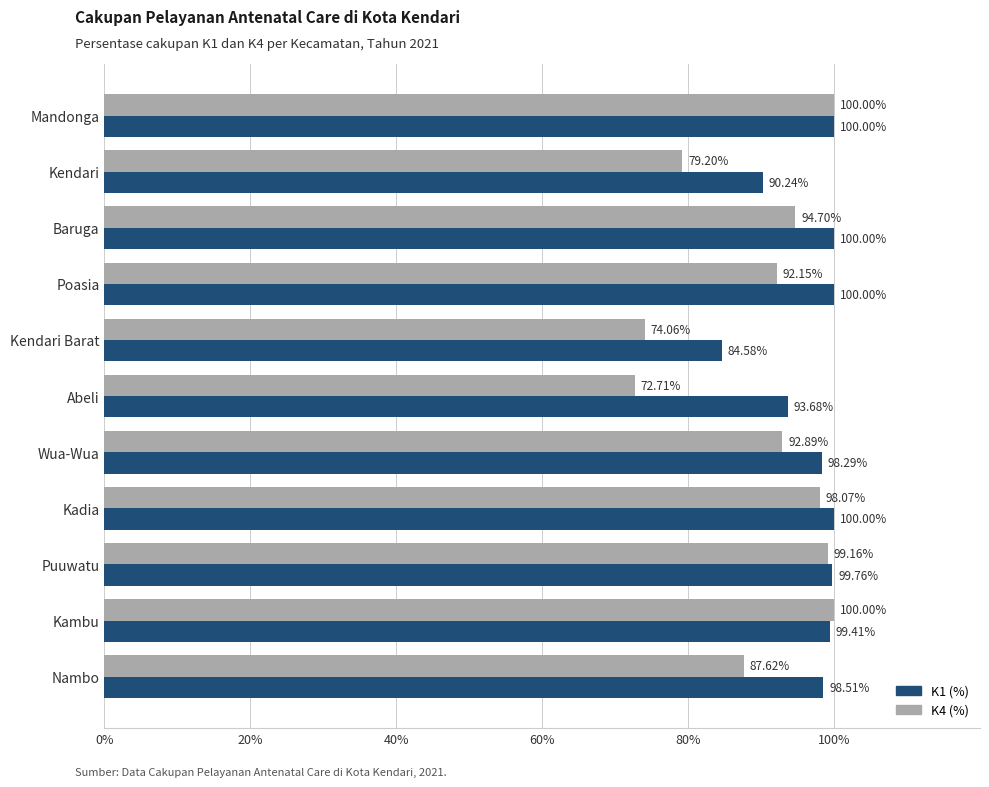

Which series has the largest range (max minus min)?

K4 (%)